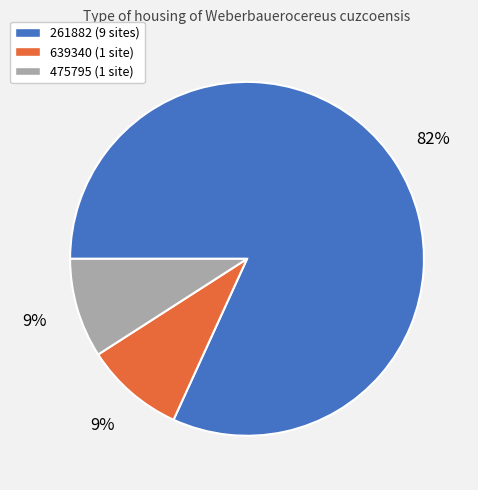

What is the largest slice in the pie chart?

261882